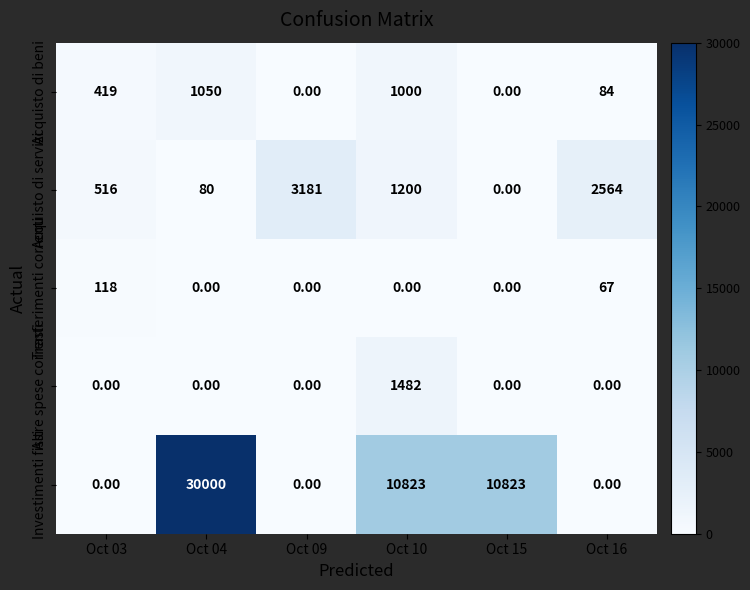

Which series has the largest total across all categories?

Investimenti fissi